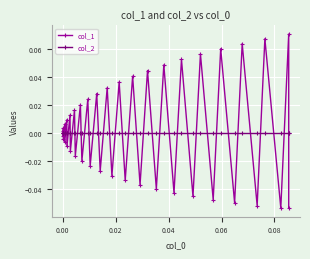

Reading left to right, transcribe all the data shown in this chart.

col_1: -0.0	0.0	0.0	-0.0	0.0	-0.0	0.0	-0.0	0.0	-0.0	0.0	-0.0	0.0	-0.0	0.0	-0.0	0.0	-0.0	0.0	-0.0	0.0	-0.0	0.0	-0.0	0.0	-0.0	0.0	-0.0	0.1	-0.0	0.1	-0.0	0.1	-0.0	0.1	-0.1	0.1	-0.1	0.1	-0.1
col_2: 0.0	0.0	0.0	0.0	0.0	0.0	0.0	0.0	0.0	0.0	0.0	0.0	0.0	0.0	0.0	0.0	0.0	0.0	0.0	0.0	0.0	0.0	0.0	0.0	0.0	0.0	0.0	0.0	0.0	0.0	0.0	0.0	0.0	0.0	0.0	0.0	0.0	0.0	0.0	0.0